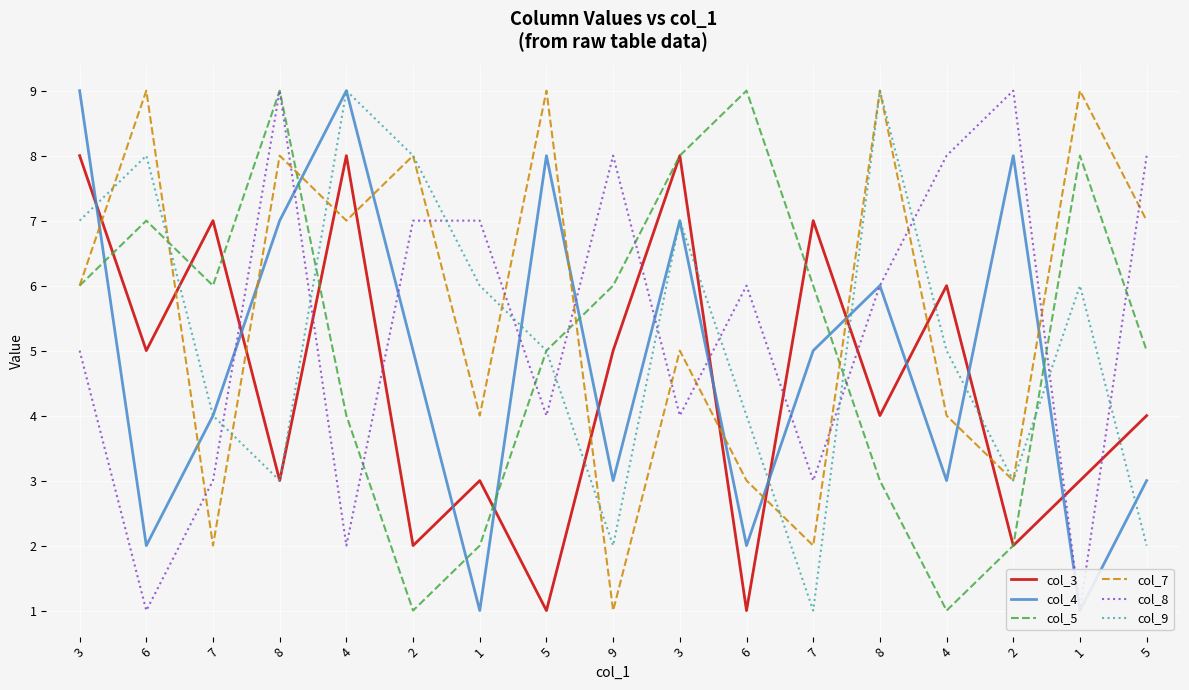

At which category is the sum across all series the highest?

3